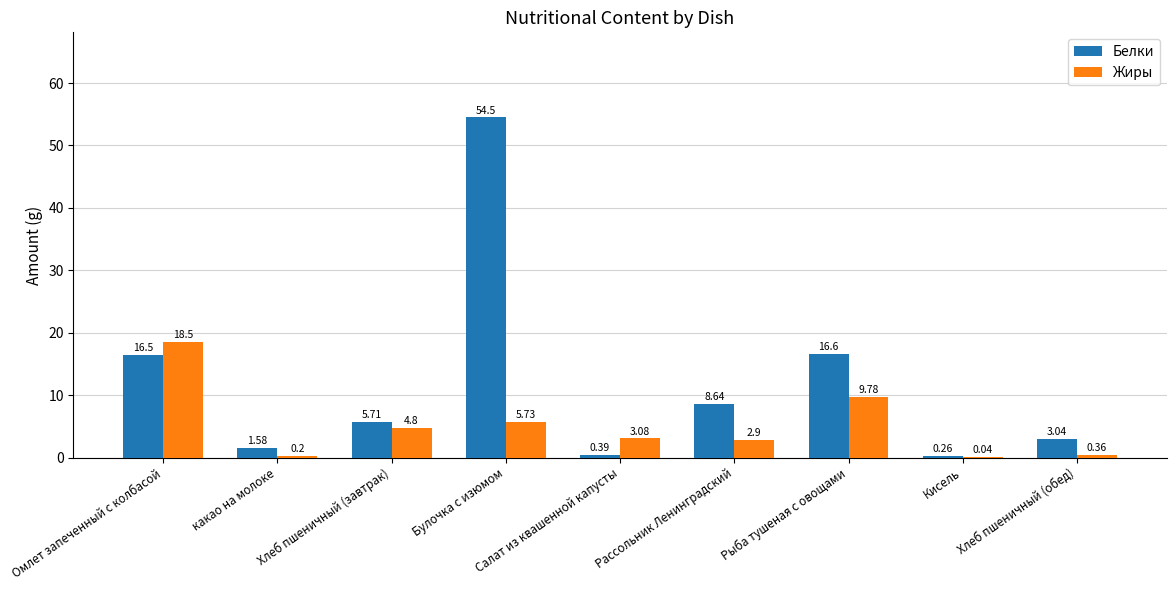

At which label does Белки reach its peak?

Булочка с изюмом